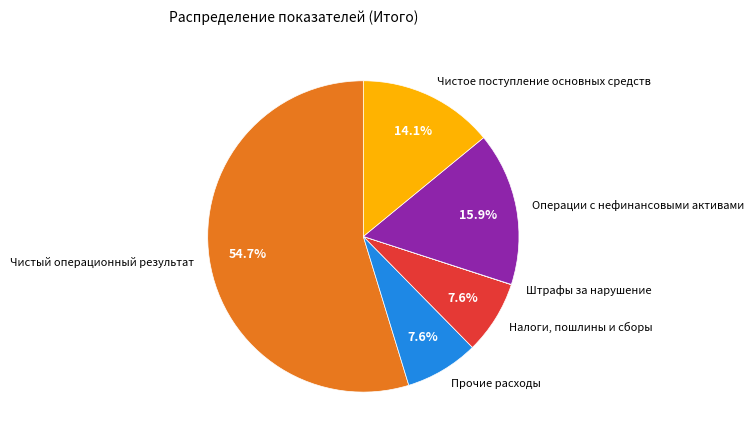

Is there a majority slice in this chart?

Yes